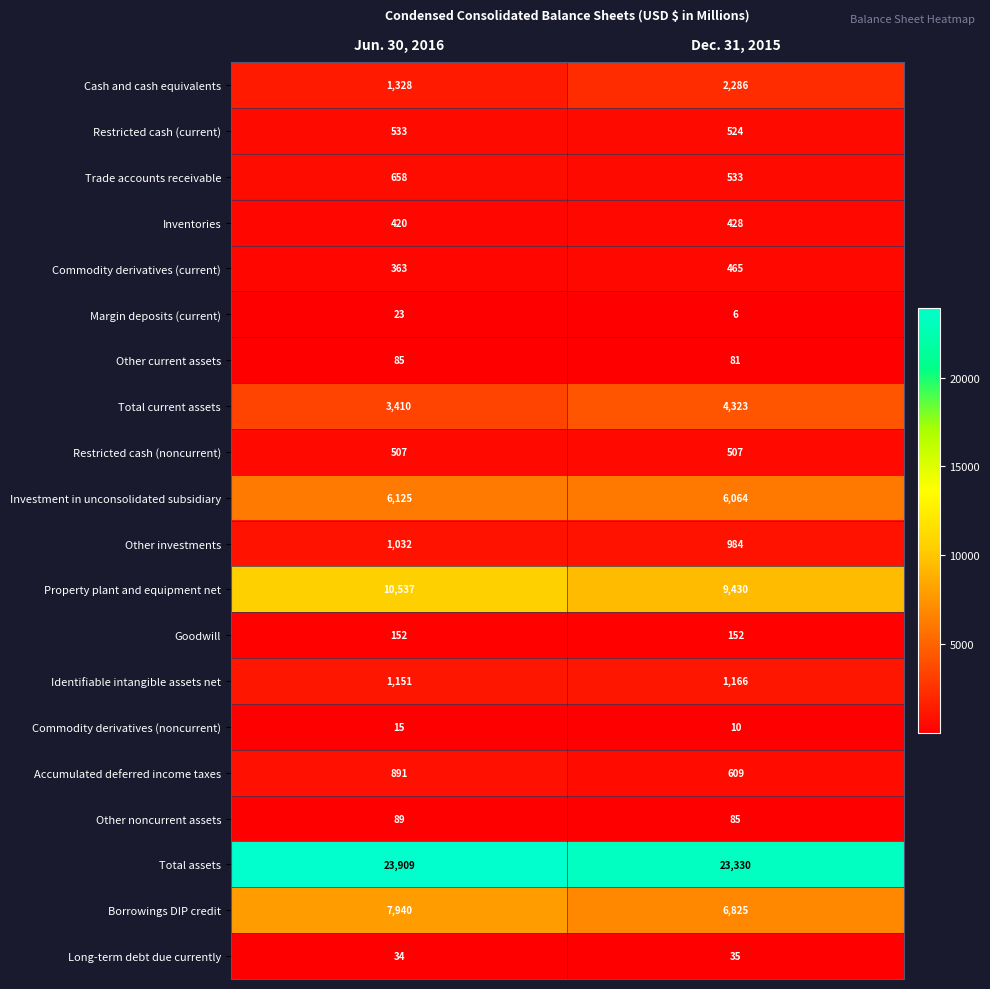

Rank the series at Dec. 31, 2015 from lowest to highest value.

Margin deposits (current), Commodity derivatives (noncurrent), Long-term debt due currently, Other current assets, Other noncurrent assets, Goodwill, Inventories, Commodity derivatives (current), Restricted cash (noncurrent), Restricted cash (current), Trade accounts receivable, Accumulated deferred income taxes, Other investments, Identifiable intangible assets net, Cash and cash equivalents, Total current assets, Investment in unconsolidated subsidiary, Borrowings DIP credit, Property plant and equipment net, Total assets